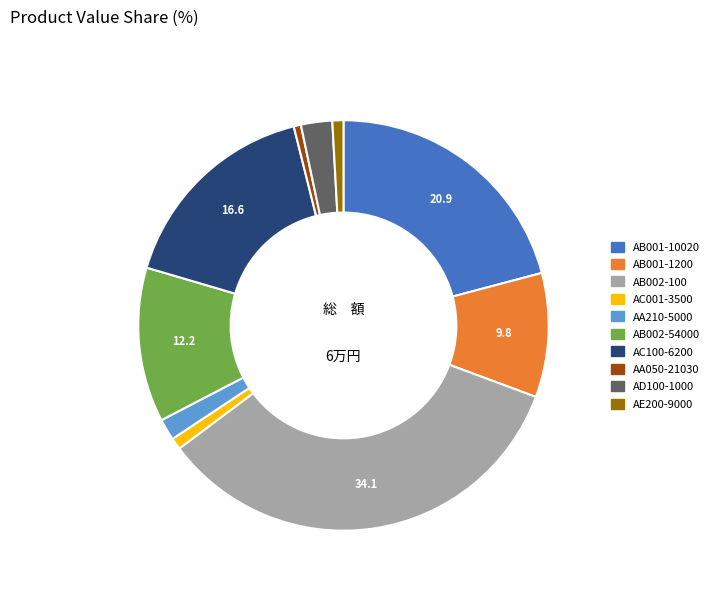

What is the ratio of the value at AB002-100 to the value at AE200-9000?

39.2